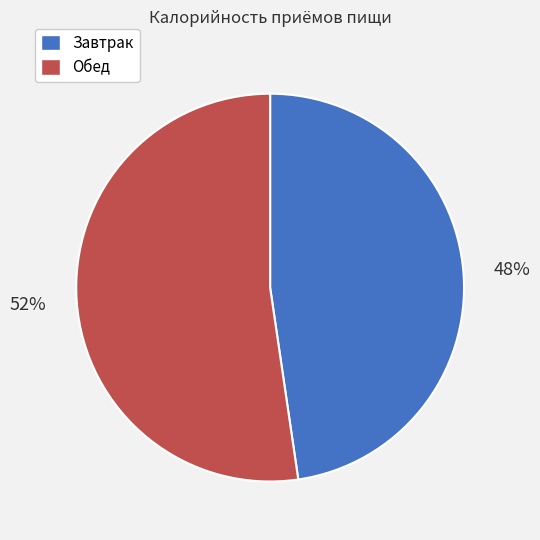

Rank the categories by value from lowest to highest.

Завтрак, Обед